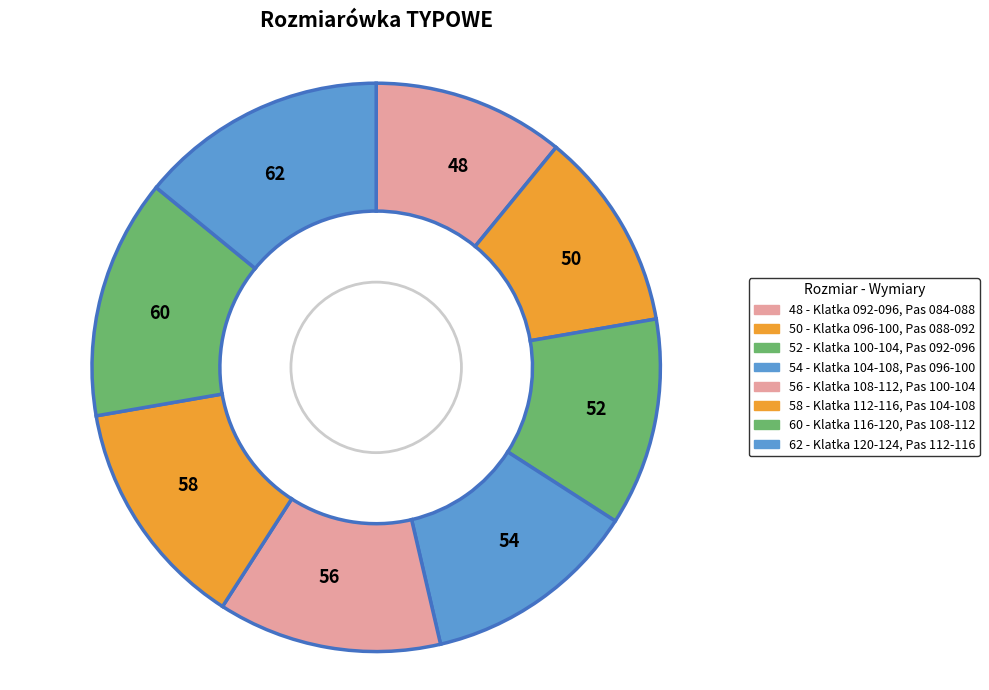

Do 56 and 52 together represent more than half of the pie?

No